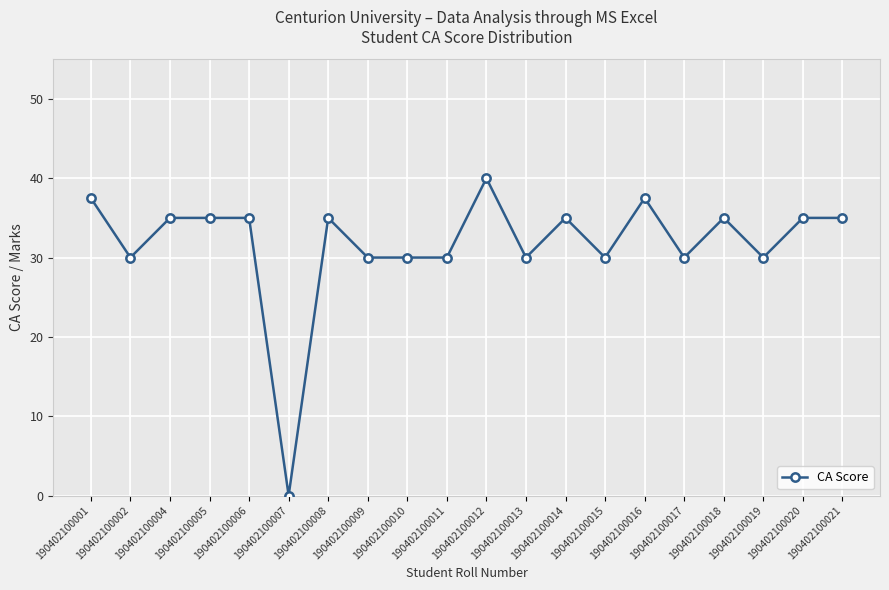

True or false: there are more than 1 points higher than both neighbors.

True